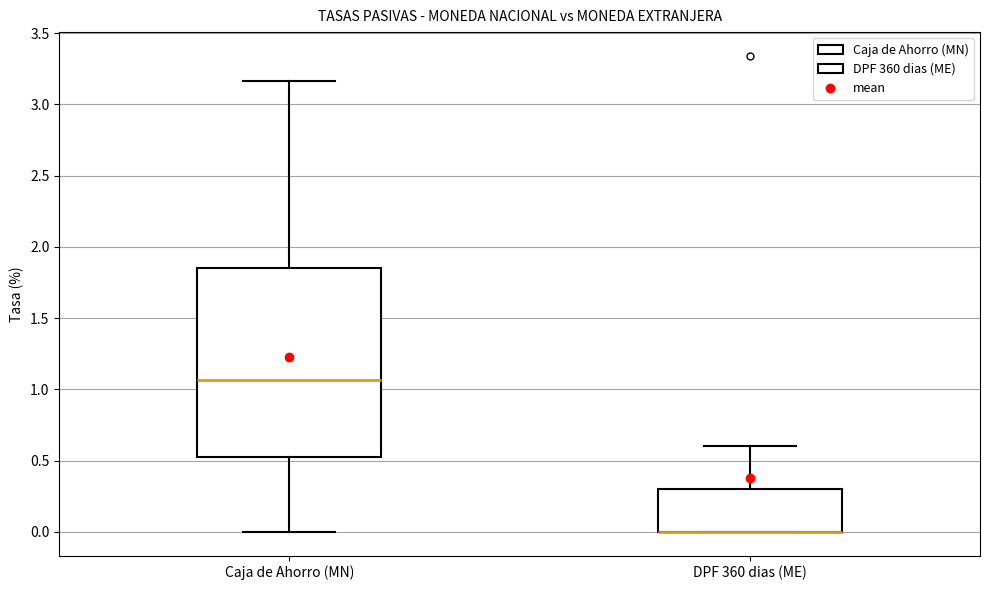

Which box is the tallest, from its lower edge to its upper edge?

Caja de Ahorro (MN)